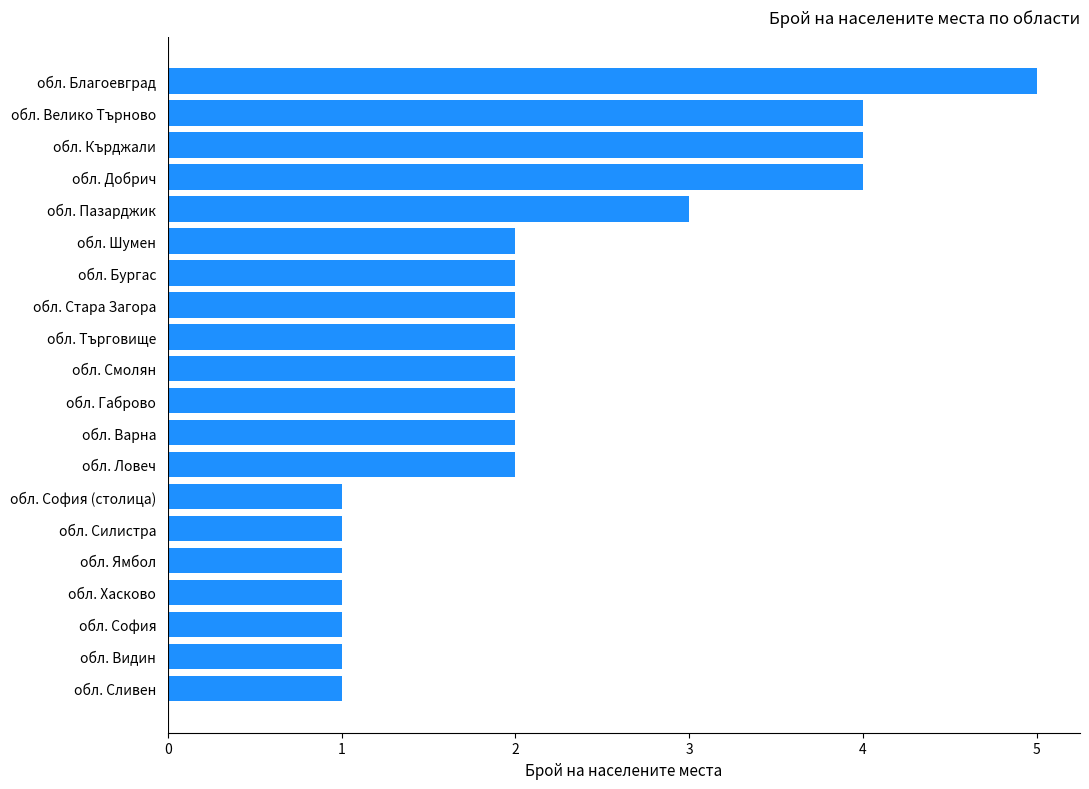

Reading top to bottom, what are all the values shown in this chart?

5	4	4	4	3	2	2	2	2	2	2	2	2	1	1	1	1	1	1	1